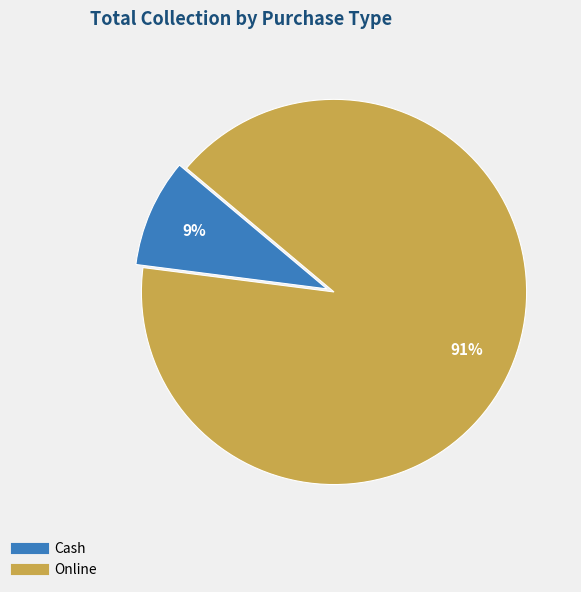

The Cash slice represents 9% of the pie. True or false?

True